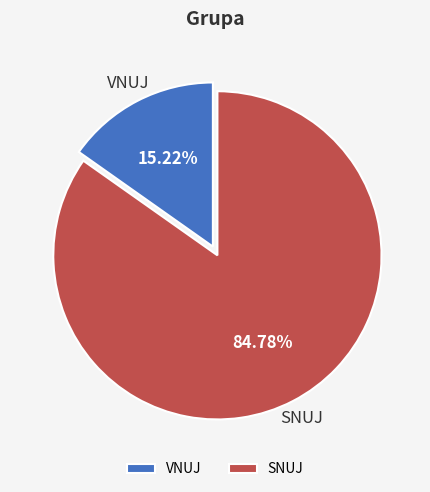

Approximately how many times larger is the value at SNUJ compared to VNUJ?

5.6